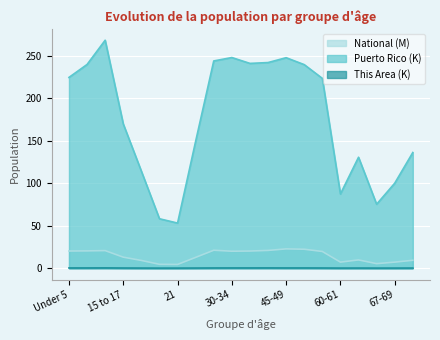

How many lines are shown in the chart?

3